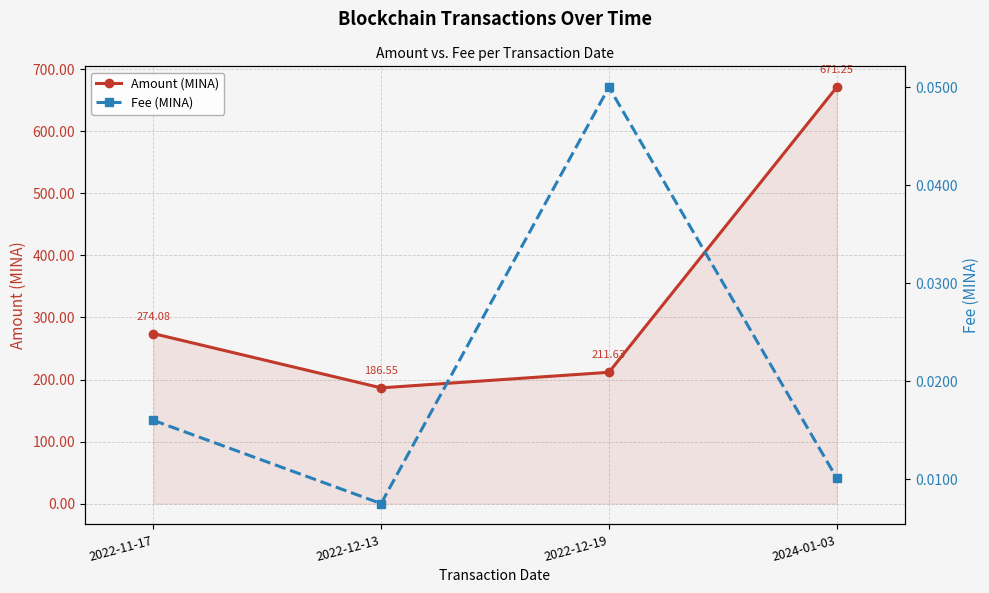

Where does the Amount (MINA) series first go above 274?

2022-11-17